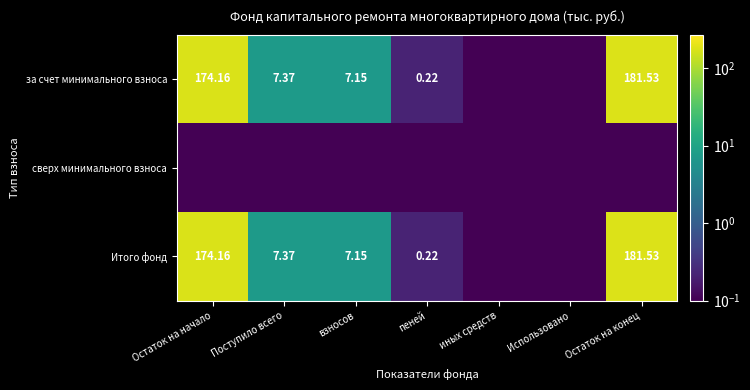

What is the sum of the за счет минимального взноса values at Использовано and взносов?

7.2